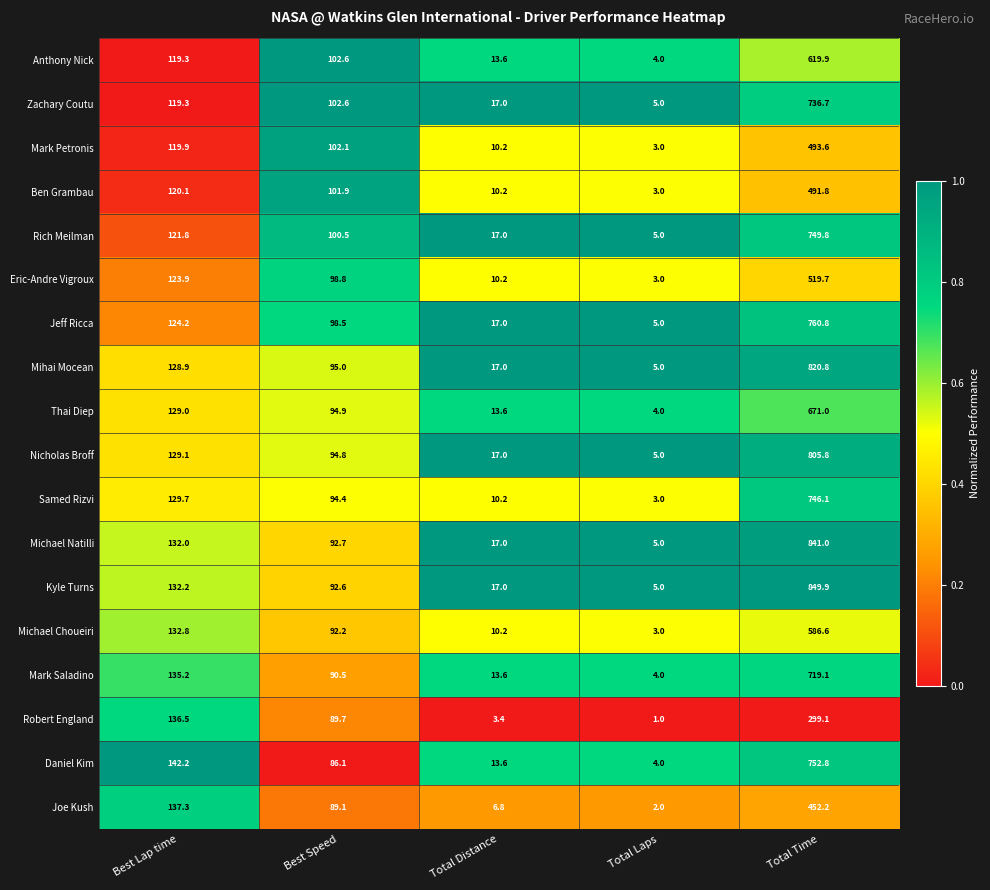

What is the lowest value of the Thai Diep series?

4.0